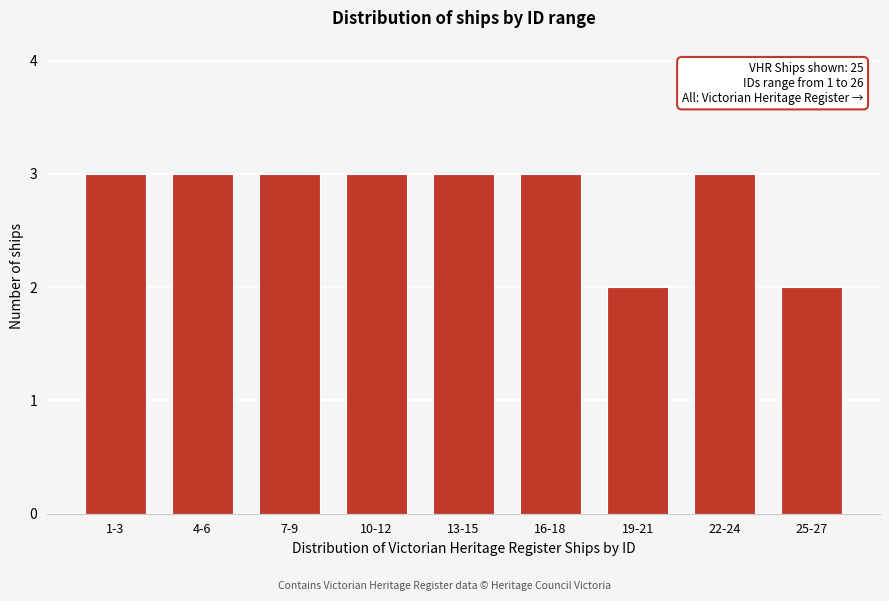

Reading left to right, what are all the values shown in this chart?

1-3=3	4-6=3	7-9=3	10-12=3	13-15=3	16-18=3	19-21=2	22-24=3	25-27=2